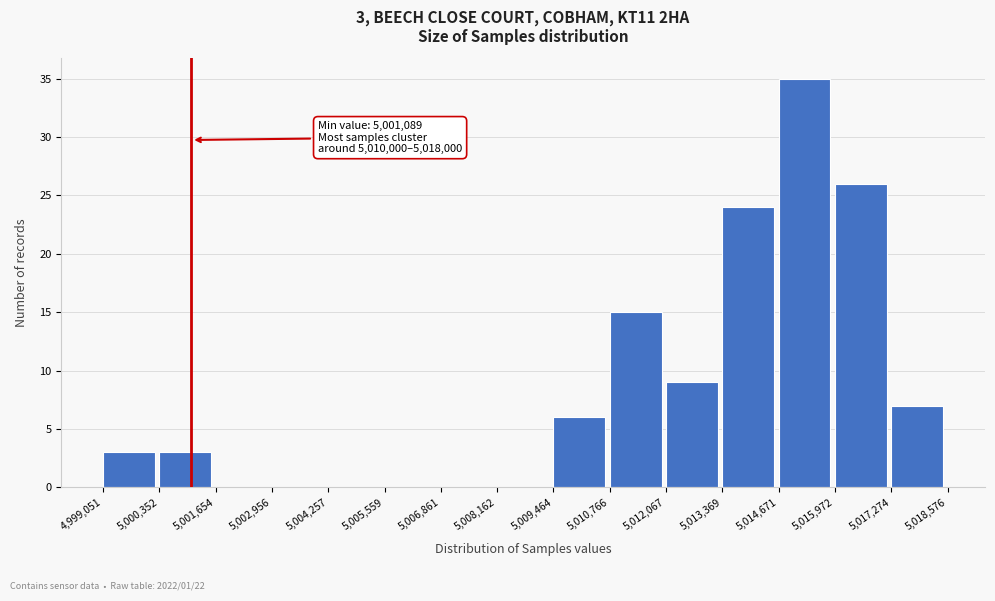

Which range on the x-axis has the tallest bar?

5,014,671 to 5,015,972